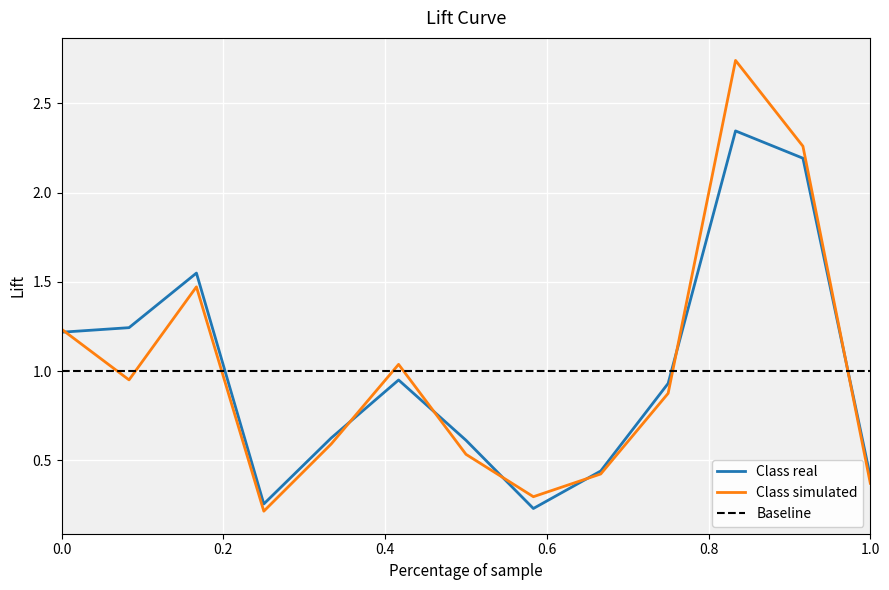

Which series ends up on top after the final intersection of Class real and Baseline?

Baseline